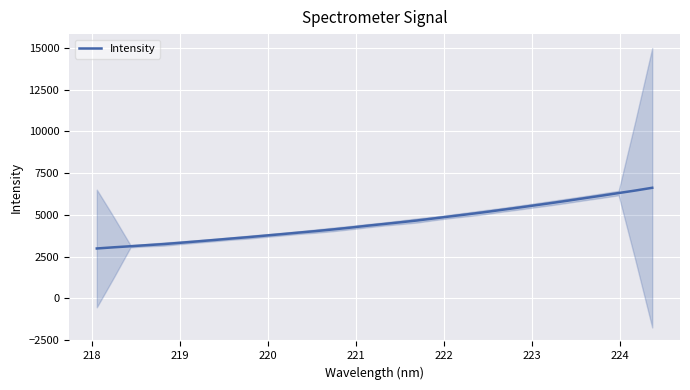

What is the sum of all values?

154412.9